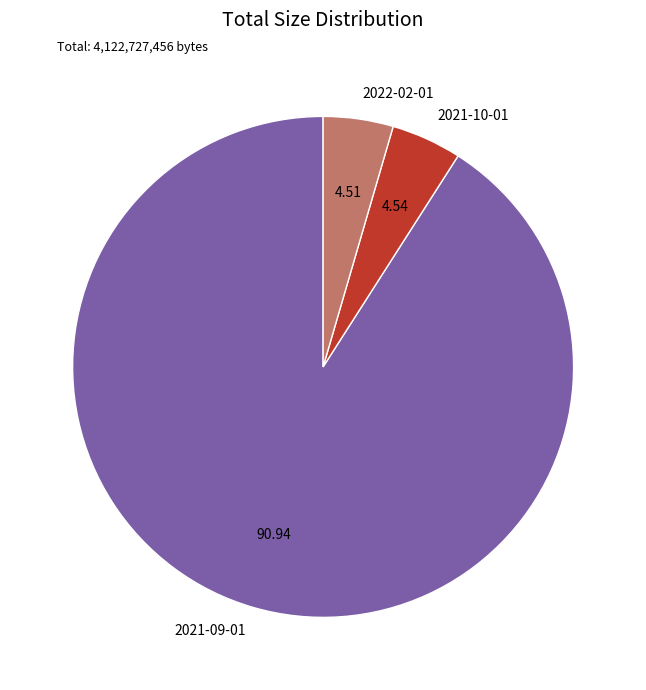

Which category accounts for the majority?

2021-09-01